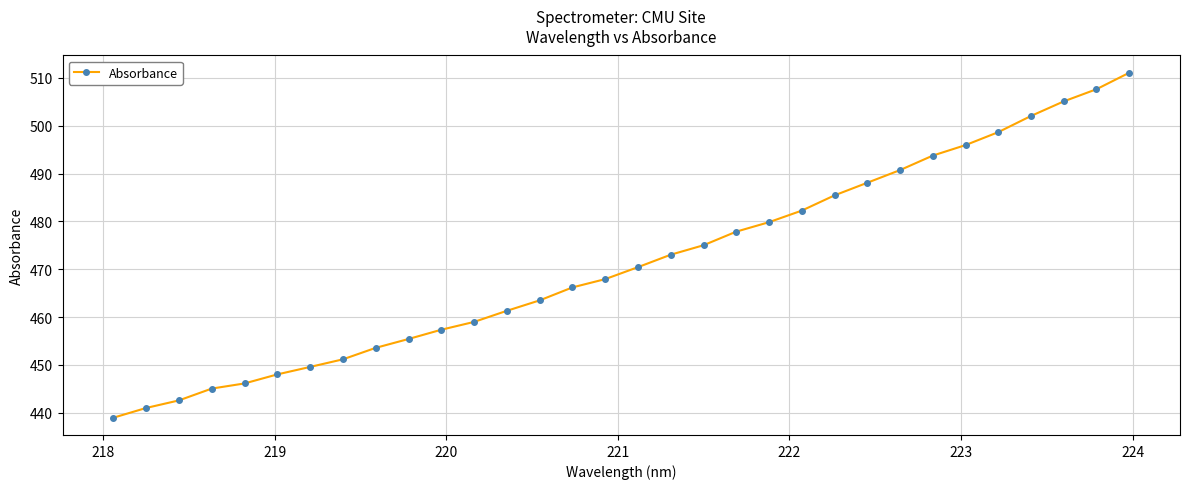

How many lines are shown in the chart?

1